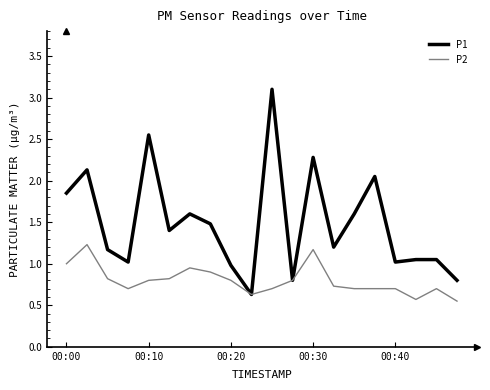

What is the sum of all P1 values?

29.8